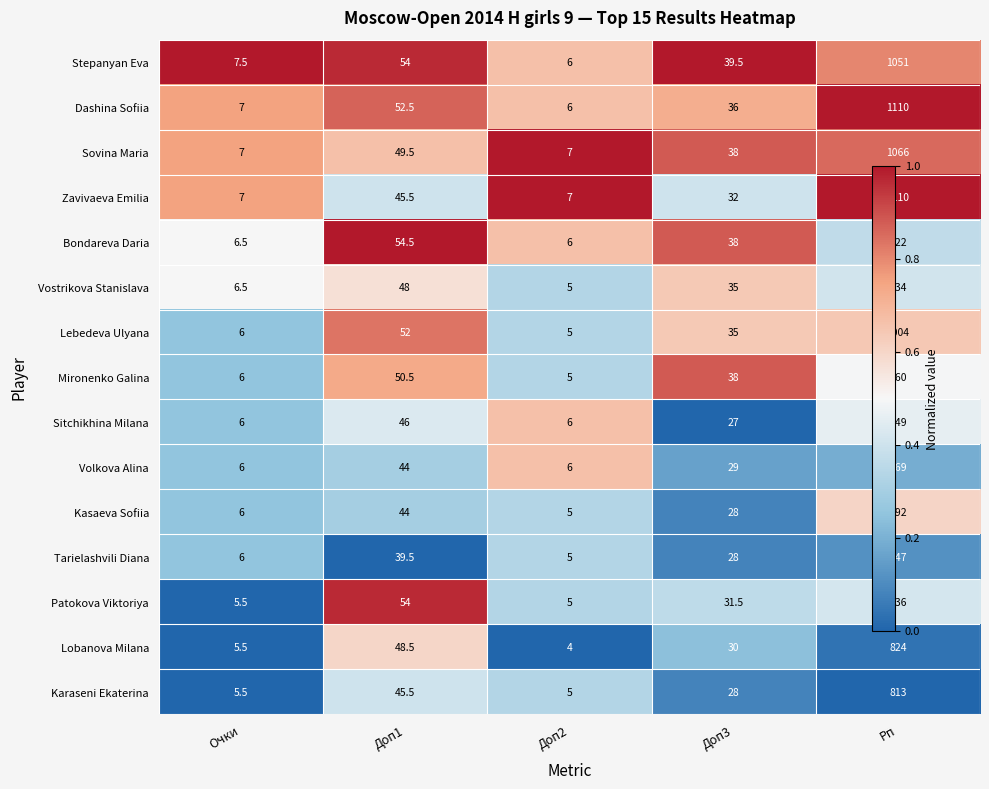

Which label corresponds to the smallest value in the chart?

Доп2